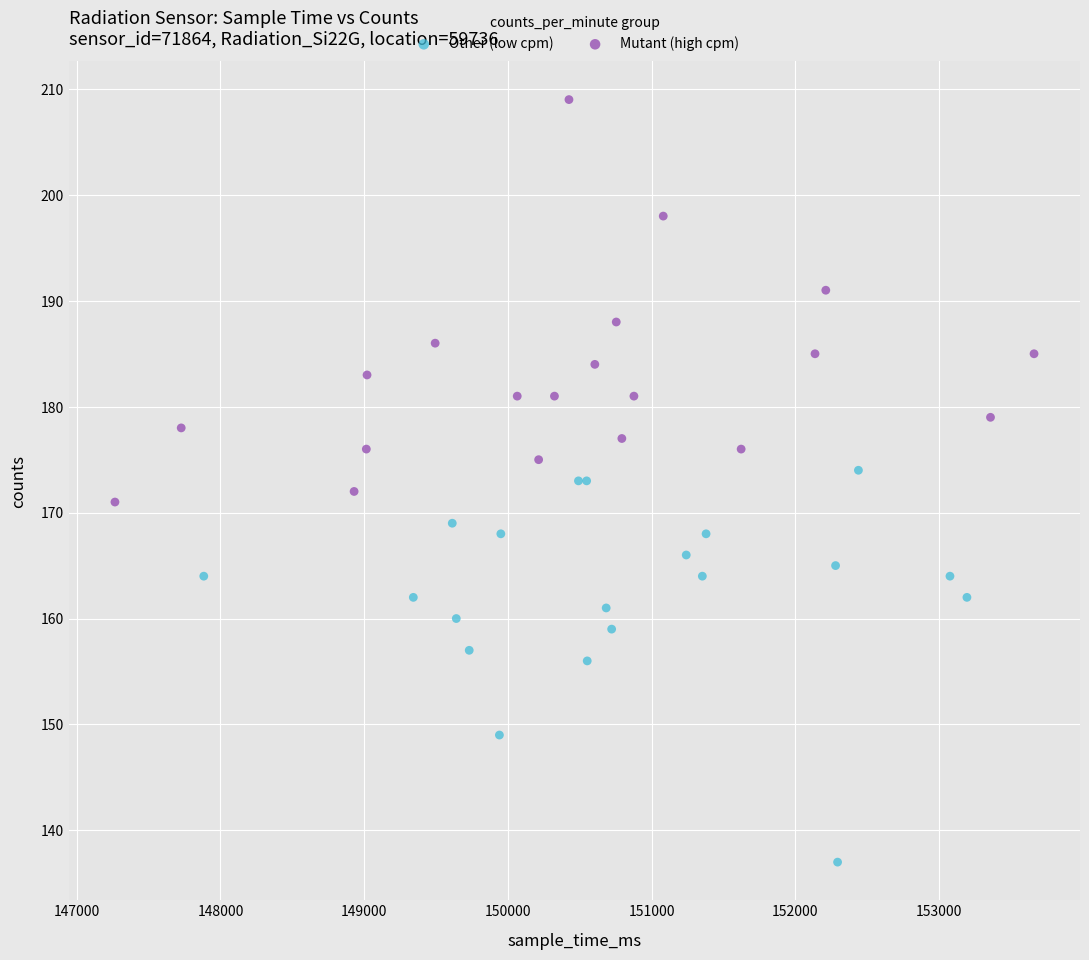

Which series contains the highest Y value?

Mutant (high cpm)